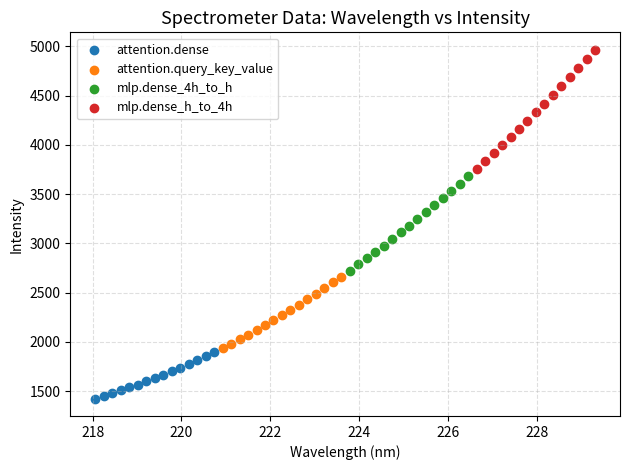

Which series contains the lowest Y value?

attention.dense